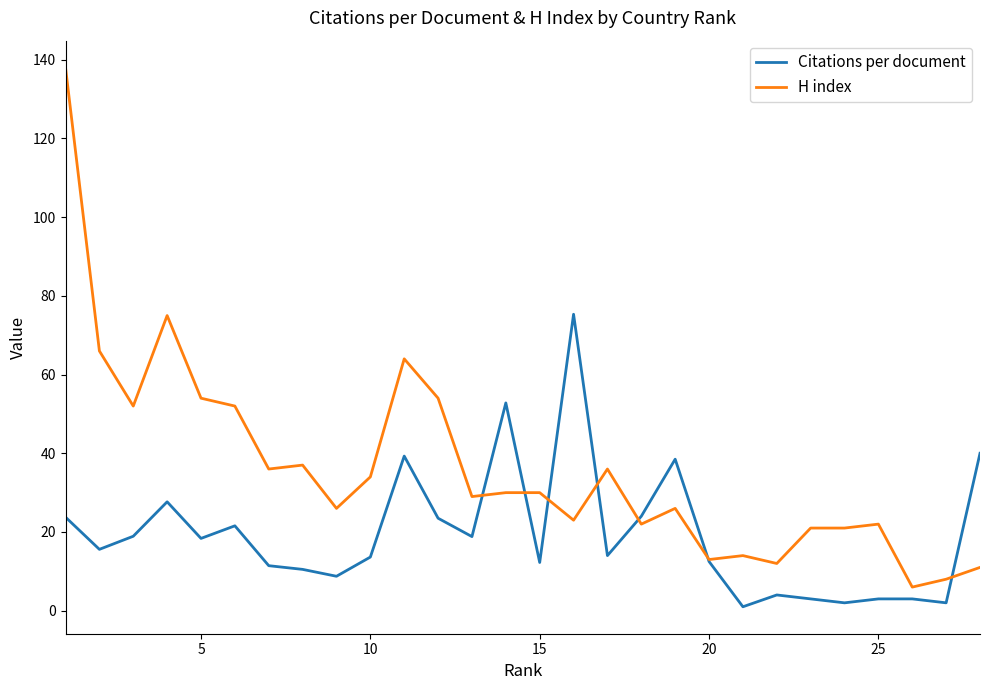

Which series has the largest total across all categories?

H index